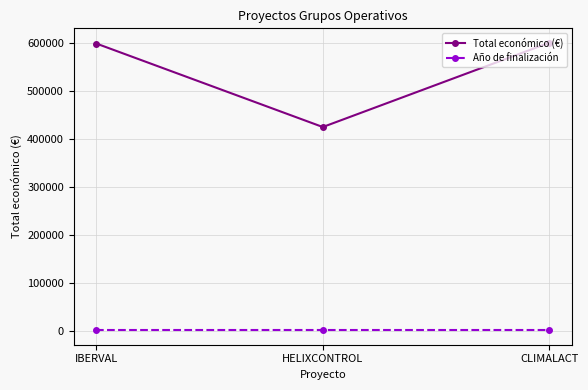

What is the sum of all Año de finalización values?

6081